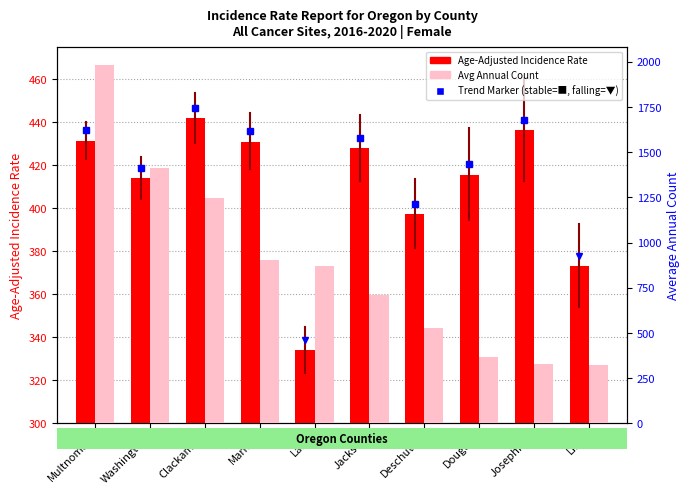

What is the spread (max minus min) of values at Lane?

538.1